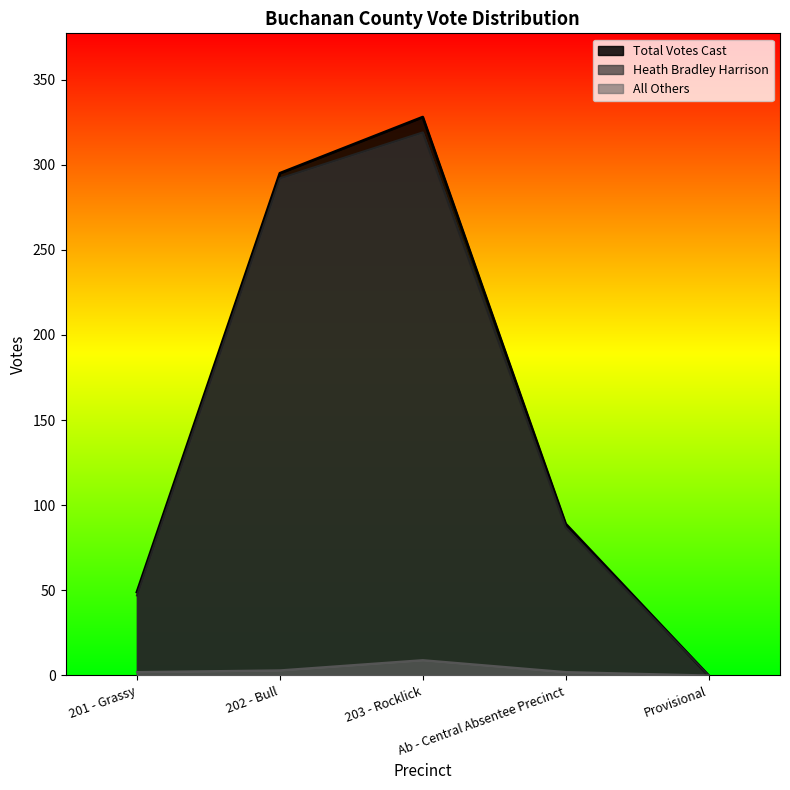

Which series has the largest range (max minus min)?

Total Votes Cast